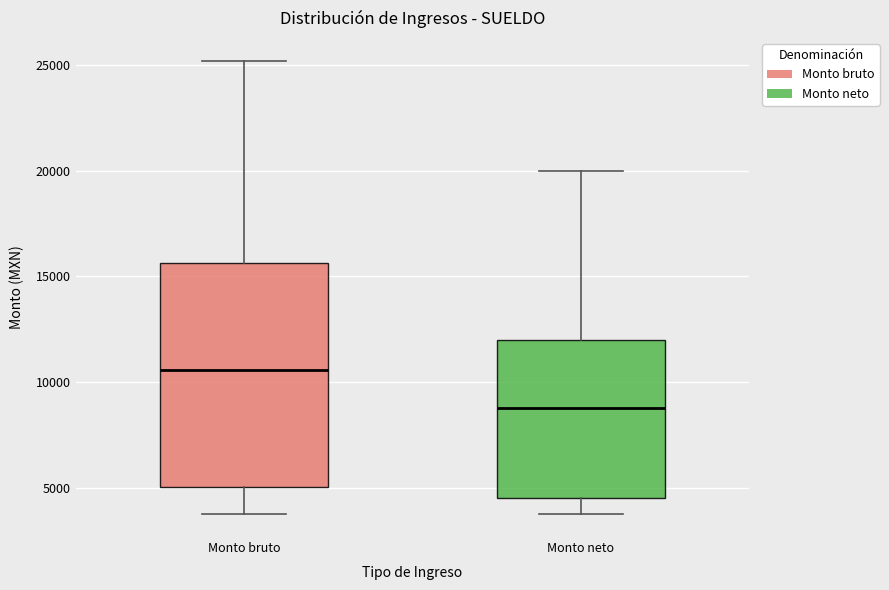

Which box has the lowest median line?

Monto neto